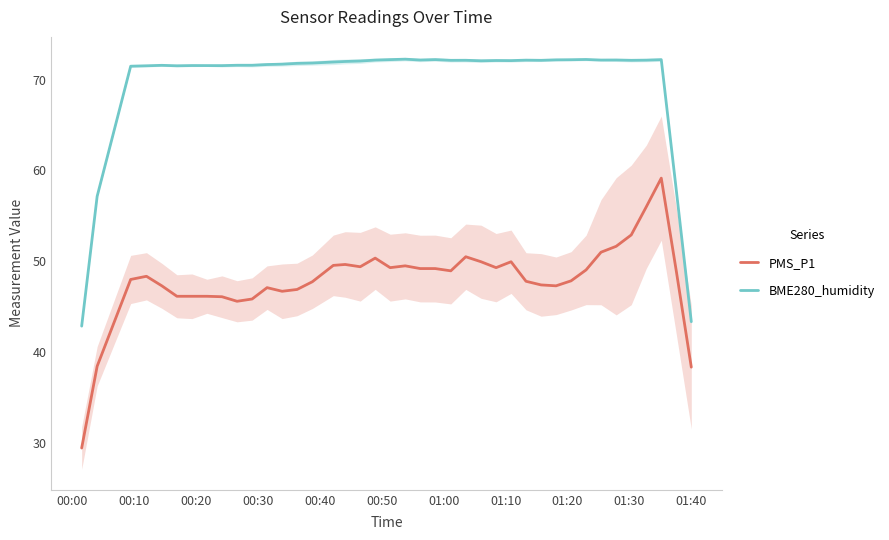

True or false: PMS_P1 and BME280_humidity cross at least once.

False